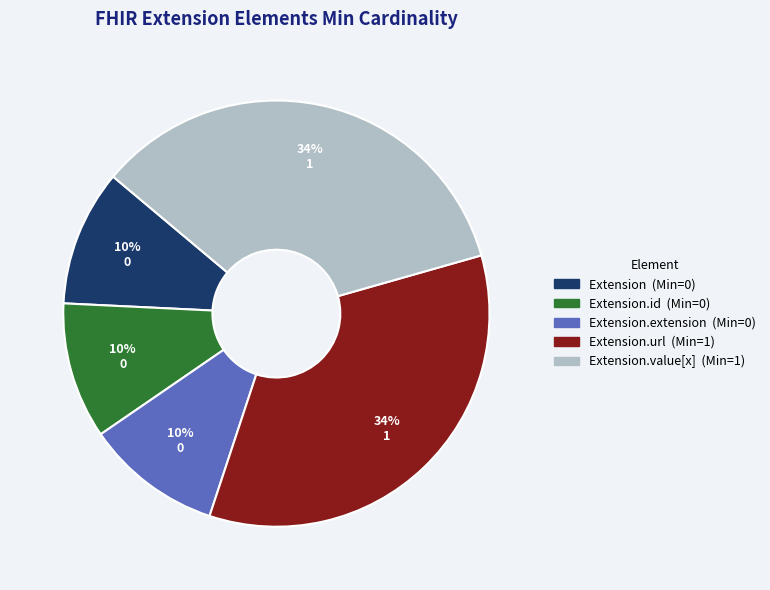

To the nearest percent, what is the difference between the largest and smallest slice percentages?

24%